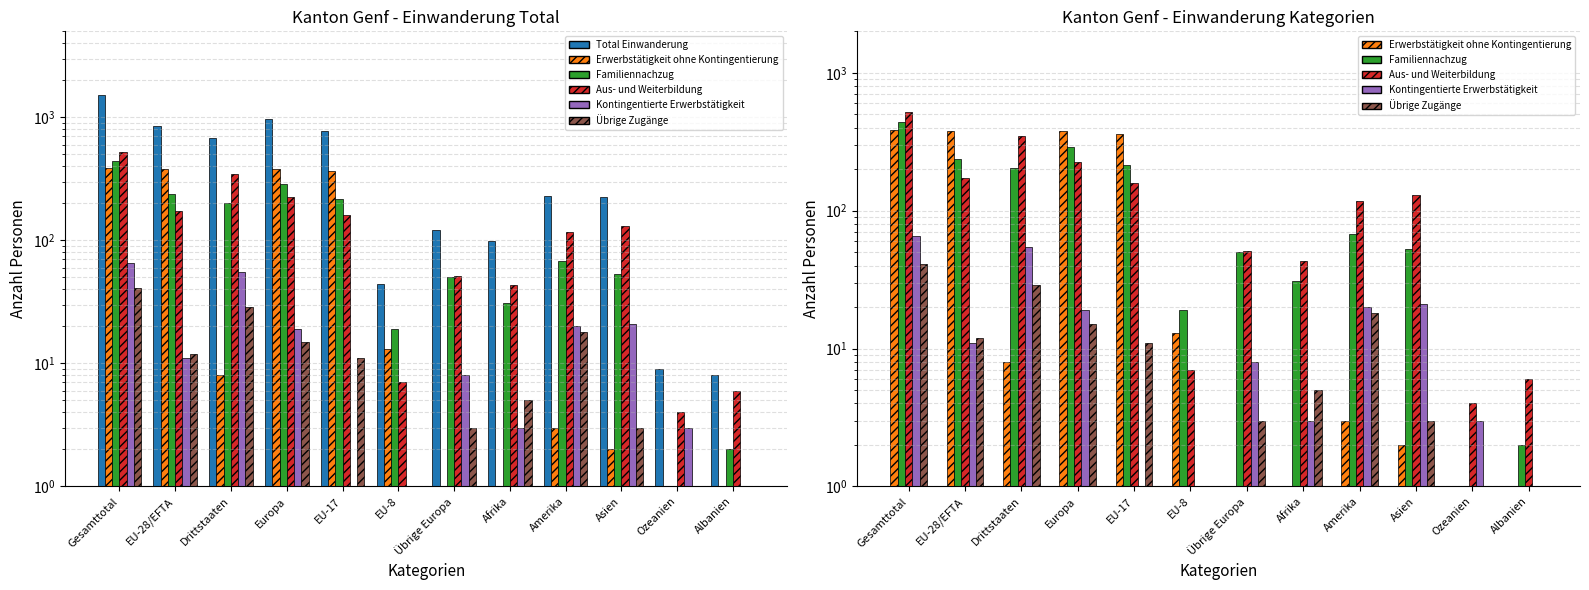

Which category has the highest value in the Erwerbstätigkeit ohne Kontingentierung series?

Gesamttotal